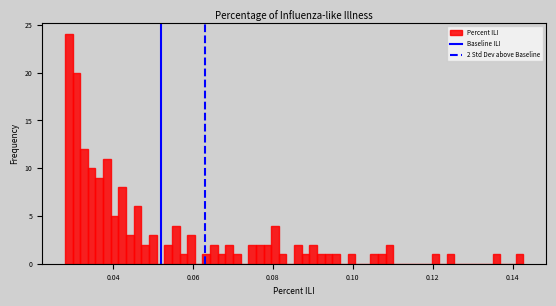

Read against the x-axis, roughly where is the centre of the tallest bar?

0.028